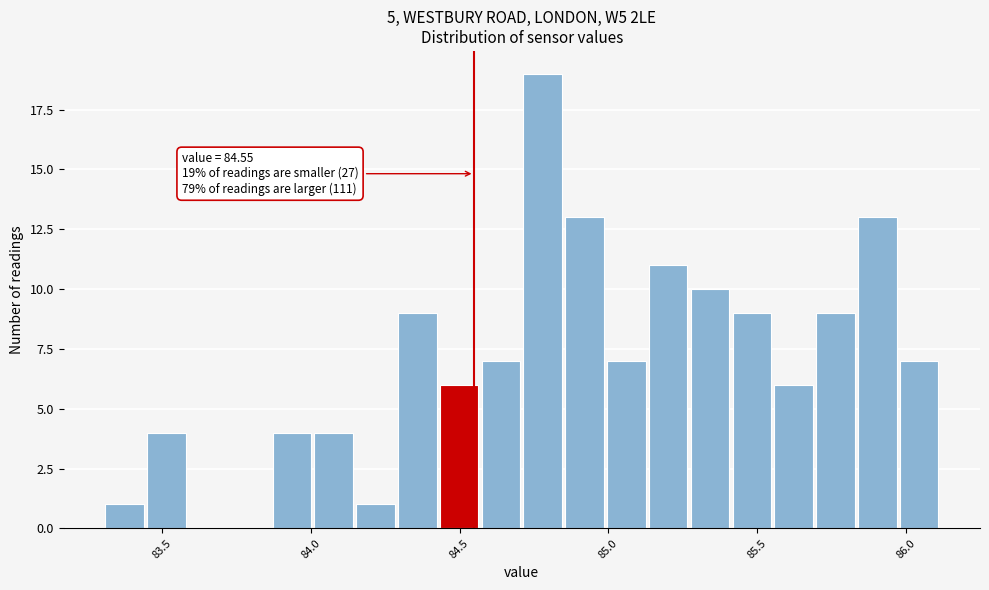

Around what value on the x-axis is the tallest bar? Give the approximate position of its centre, as read against the axis.

84.80